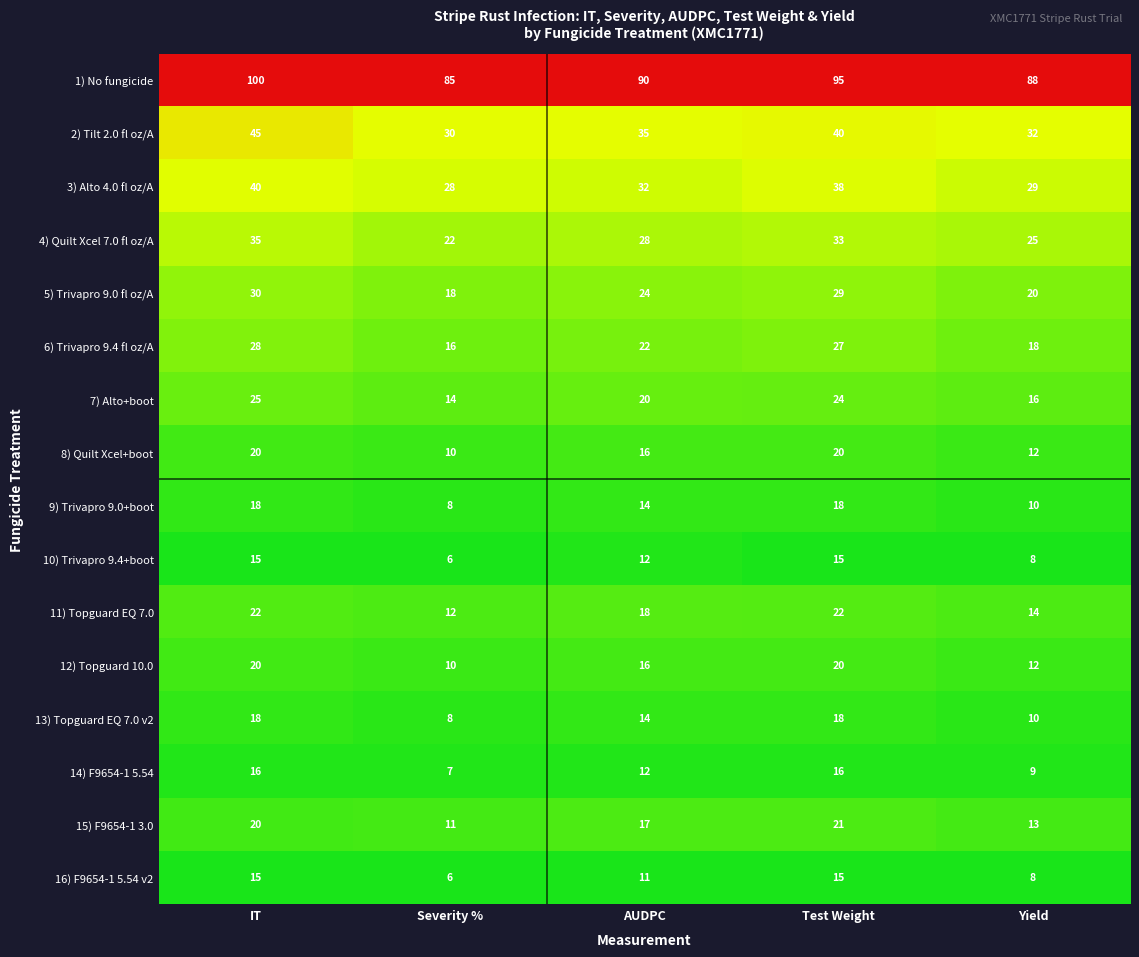

What is the highest value of the 9) Trivapro 9.0+boot series?

18